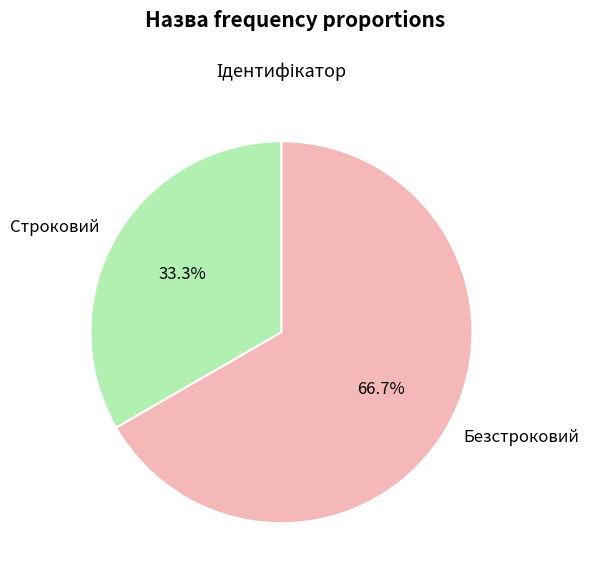

Is there any slice that represents more than half of the pie?

Yes